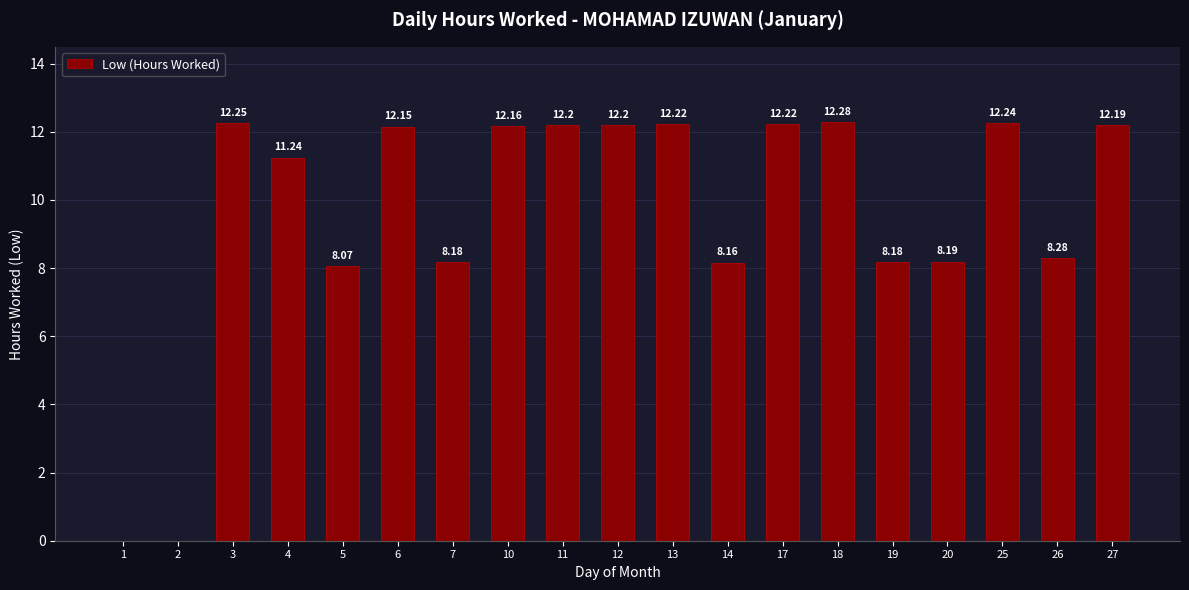

Which has a higher value, 4 or 14?

4